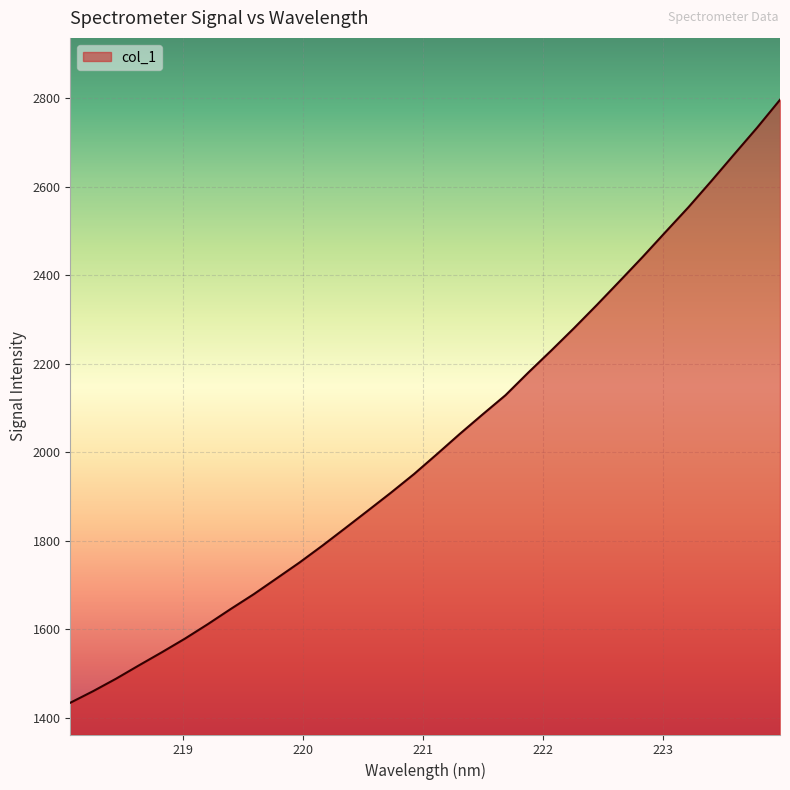

Does the chart display data point markers on the line(s)?

No